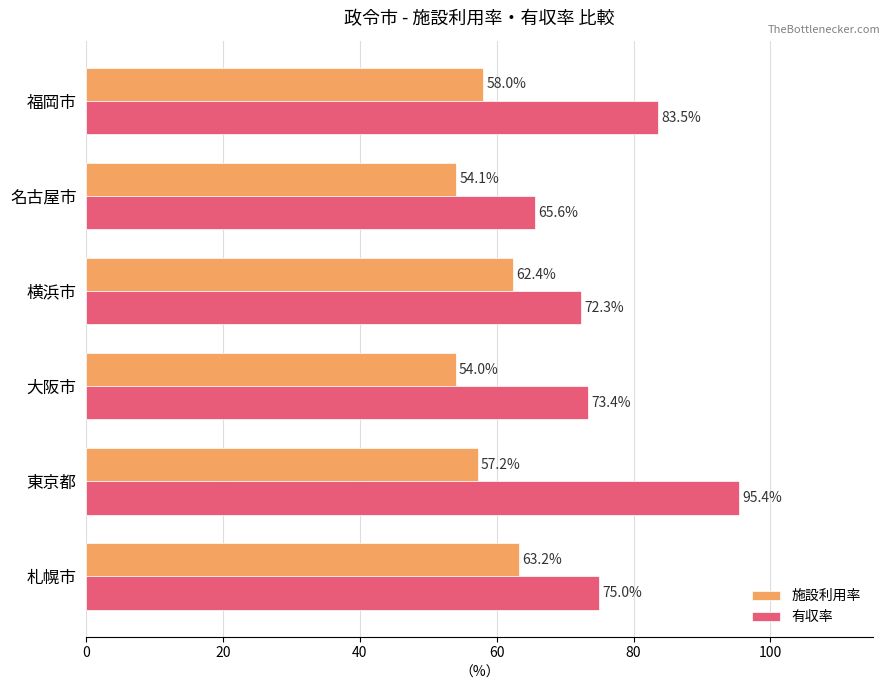

What is the difference between the second highest and minimum values in the 施設利用率 series?

8.4